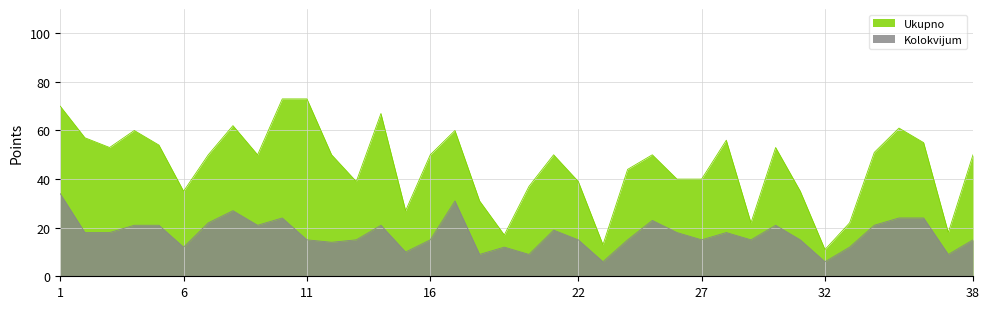

How many data points does each series have?

38